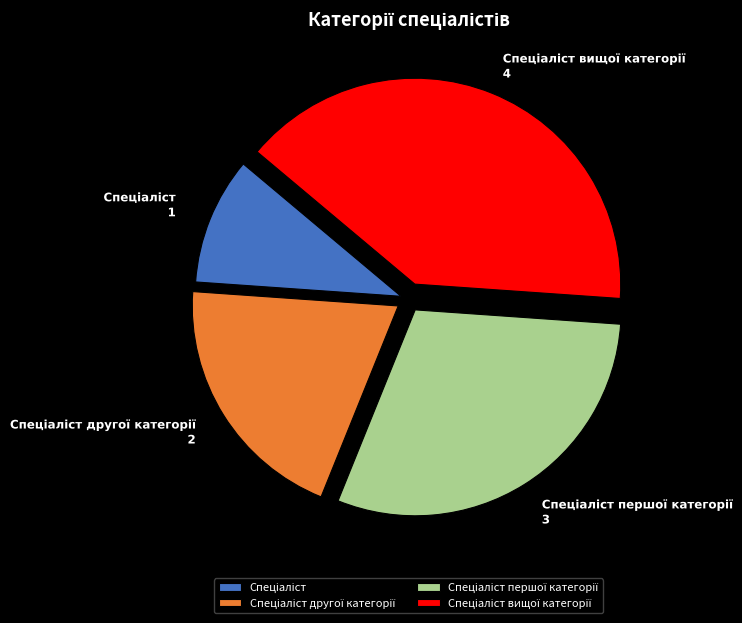

Is there a majority slice in this chart?

No